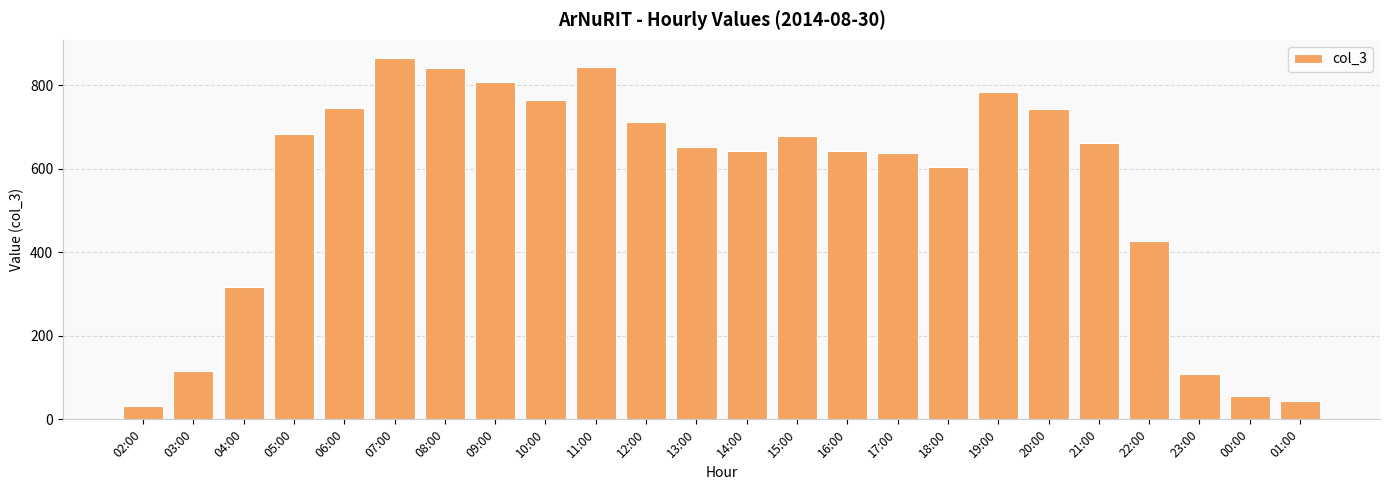

Approximately how many times larger is the value at 10:00 compared to 16:00?

1.2